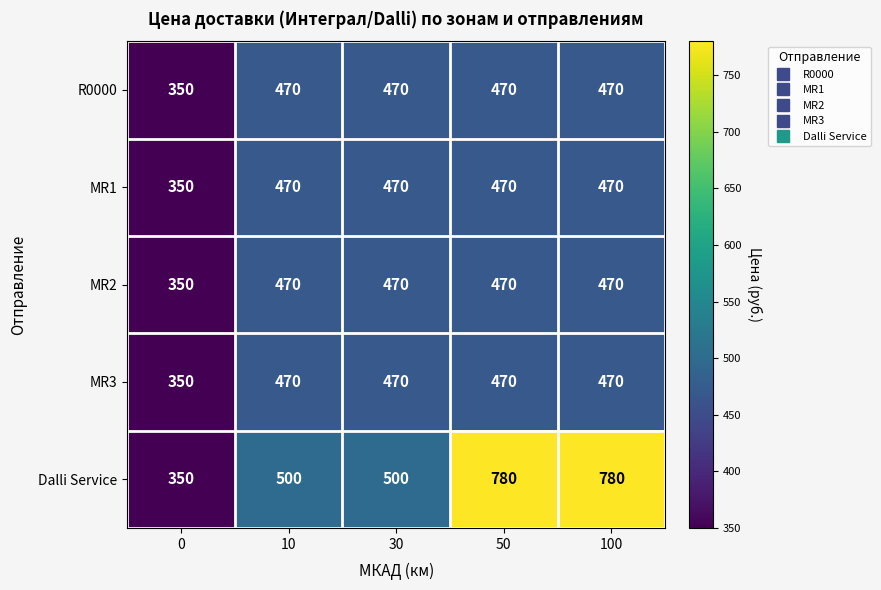

At how many categories does at least one series exceed 689?

2